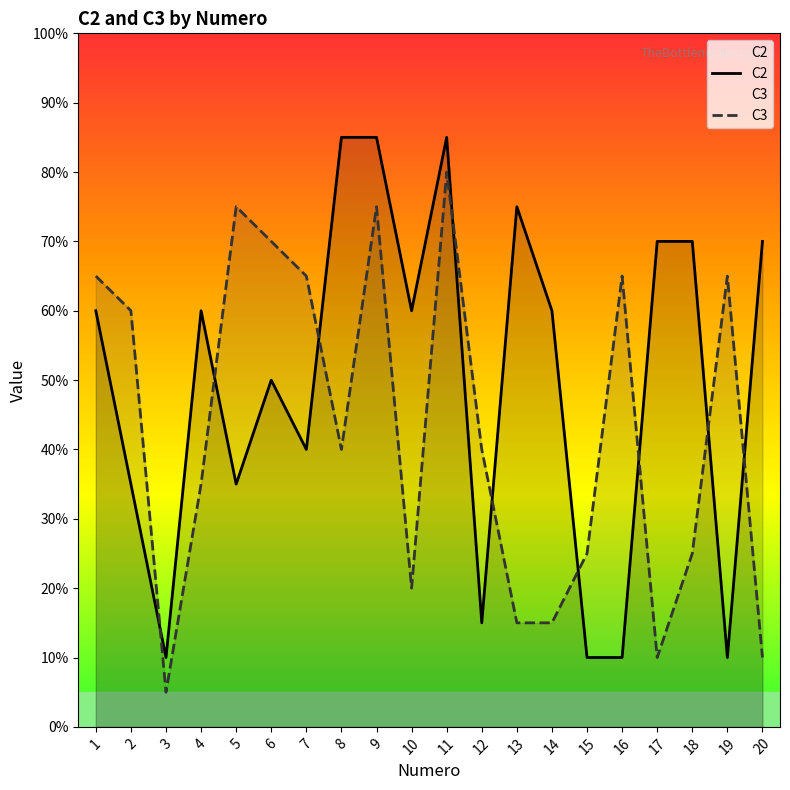

Which series has the largest total across all categories?

C2